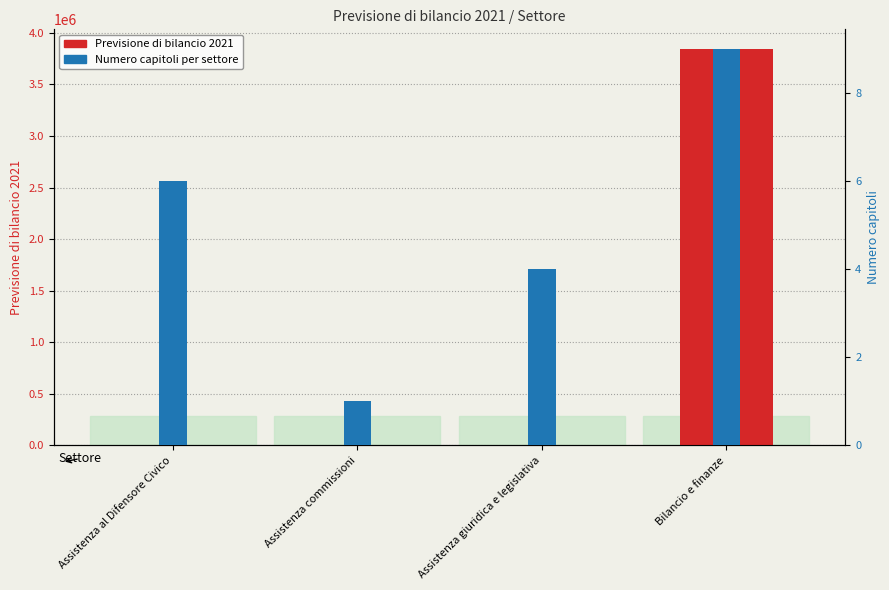

At which label is Numero capitoli closest to 5?

Assistenza al Difensore Civico